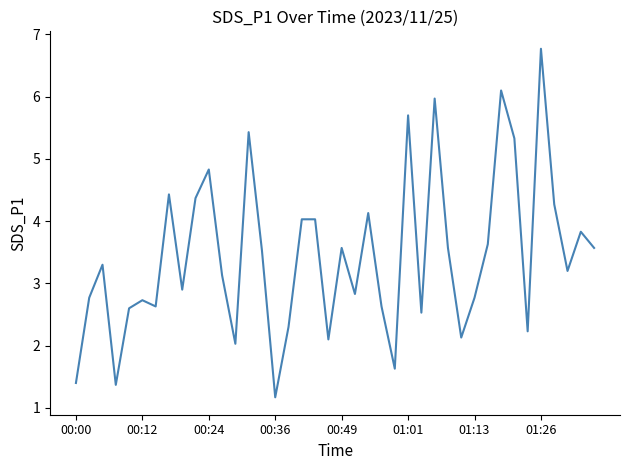

What is the greatest value displayed?

6.8